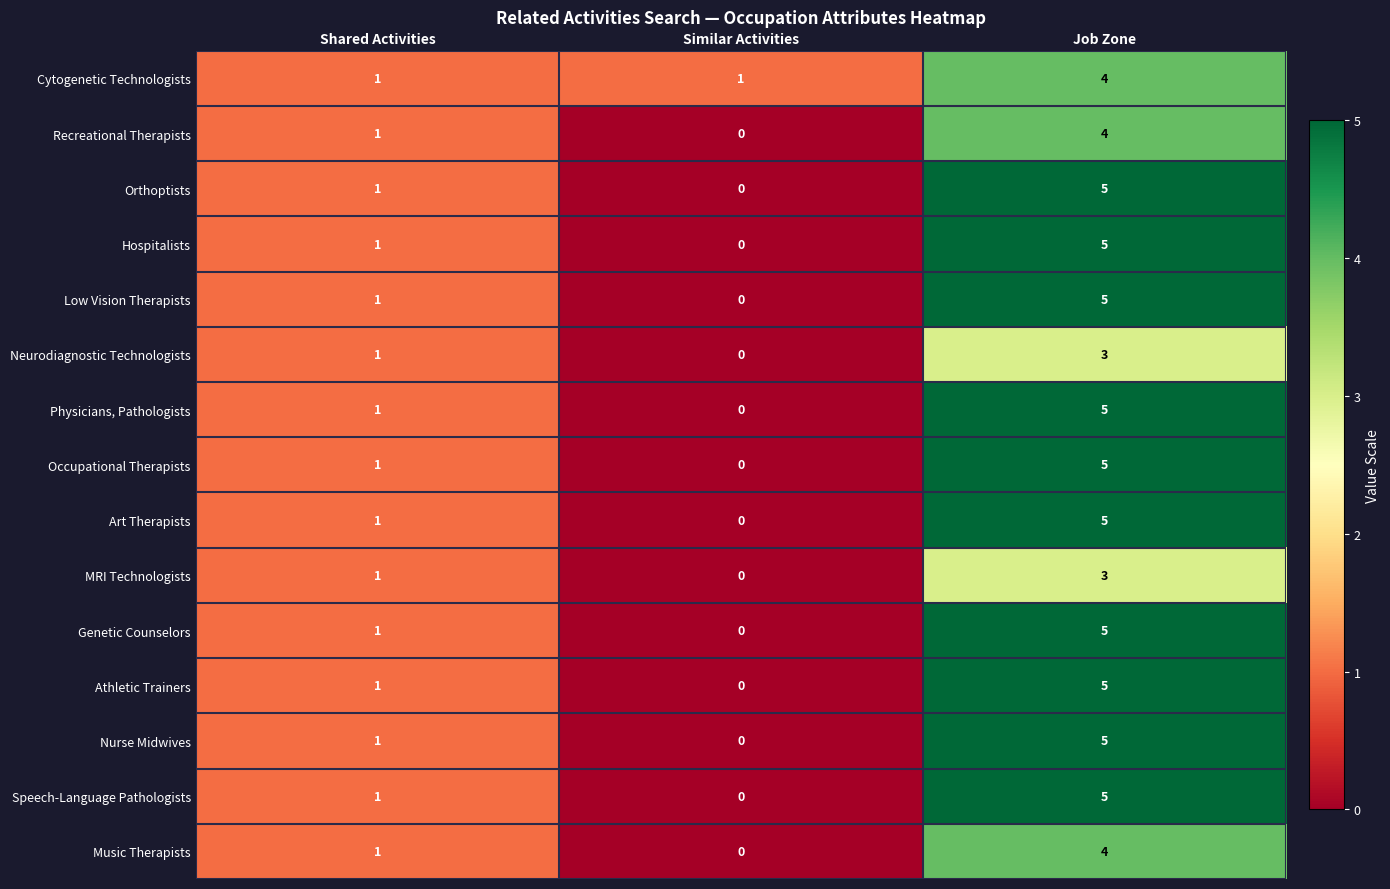

How many categories are shown in the chart?

3